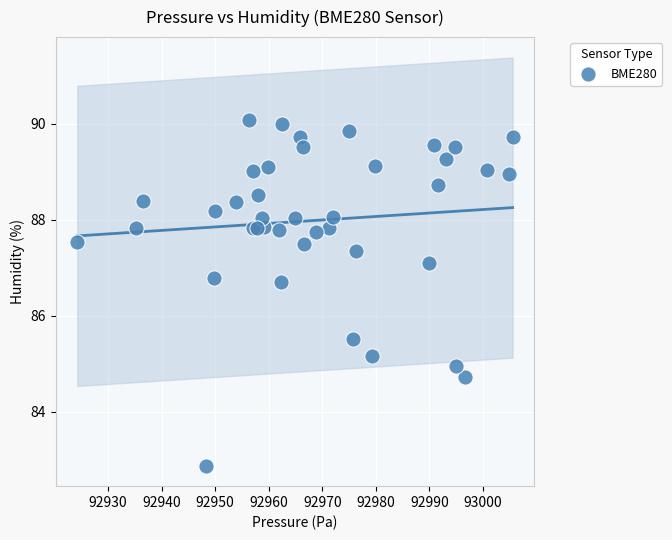

What Y value in the scatter plot is closest to 86?

85.5